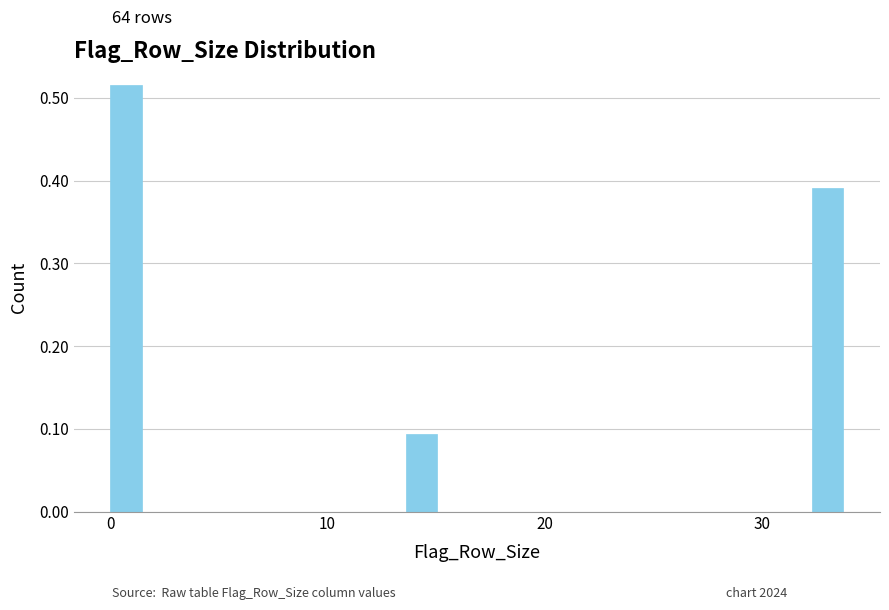

Around what value on the x-axis is the tallest bar? Give the approximate position of its centre, as read against the axis.

1